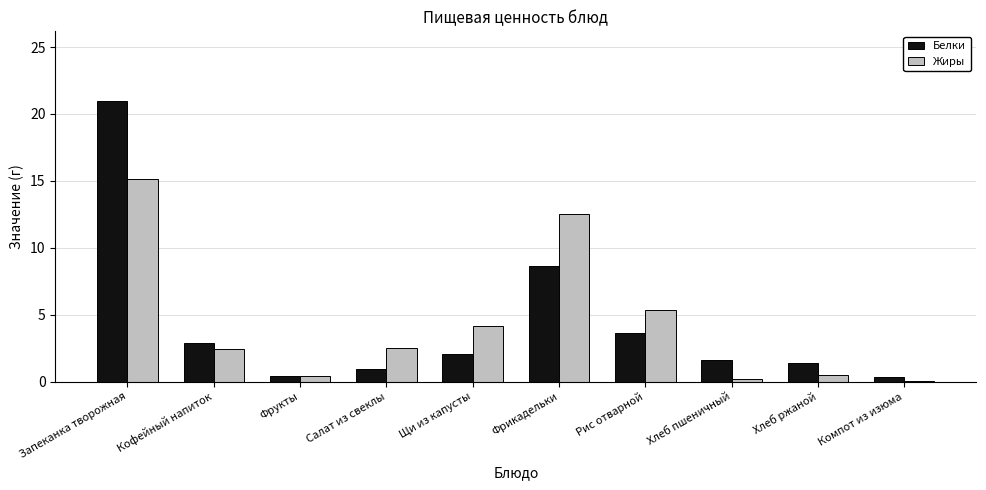

What is the difference between the Белки values at Фрикадельки and Рис отварной?

5.0